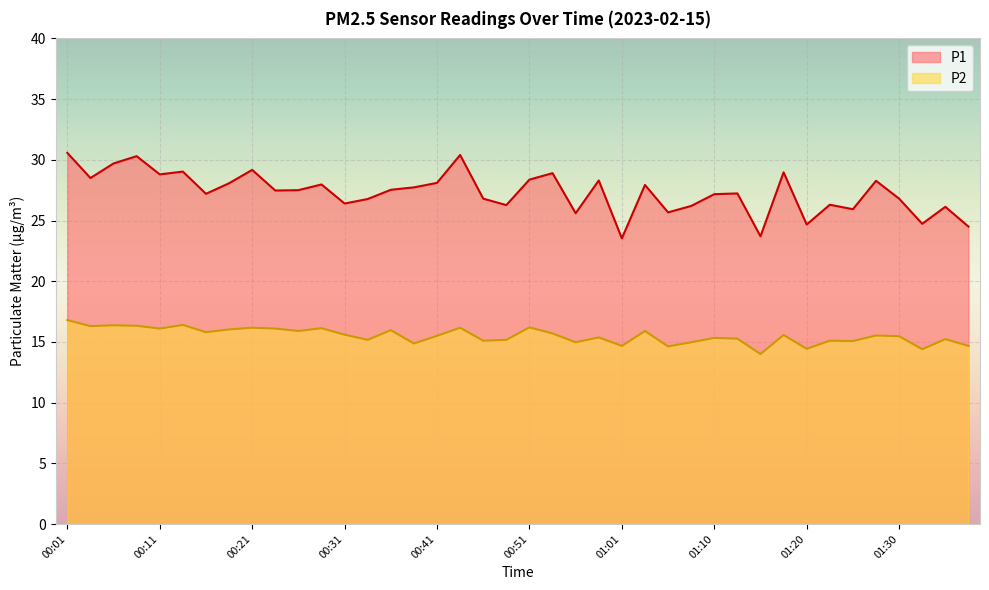

True or false: P2 and P1 cross at least once.

False